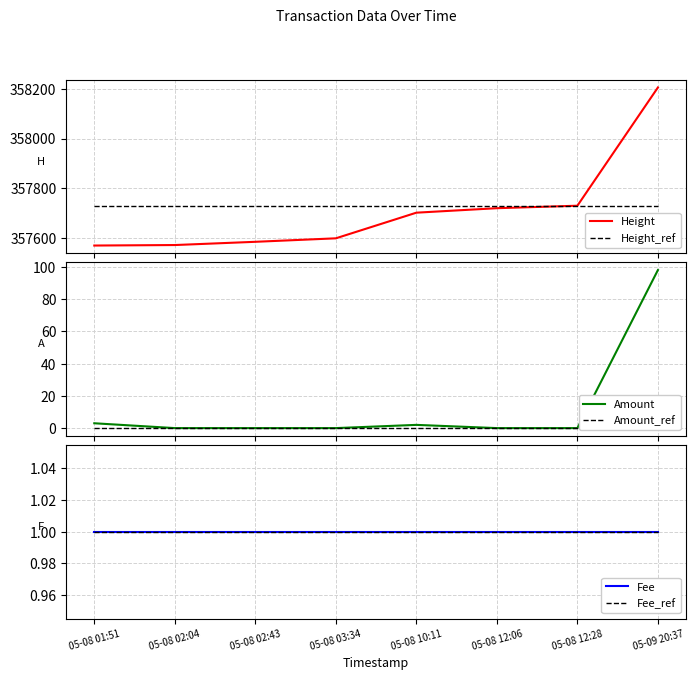

True or false: Fee_ref and Amount_ref cross at least once.

False